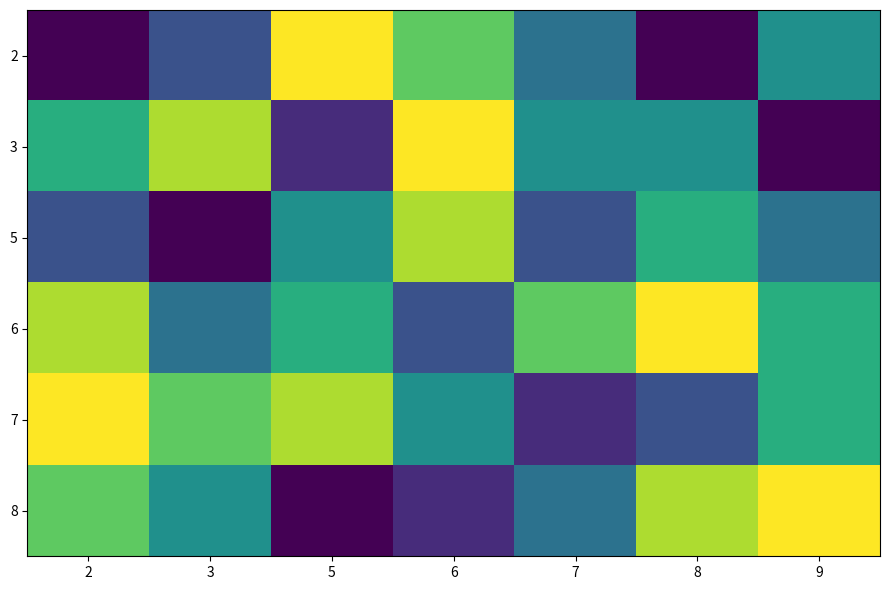

How many series are shown in this chart?

6